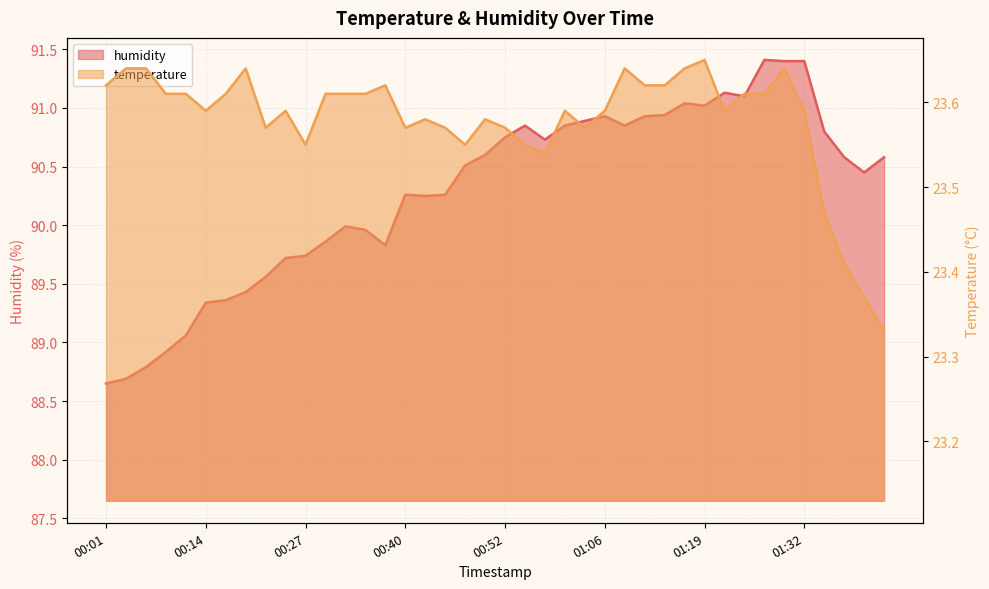

How many interior local valleys does the temperature series have?

8